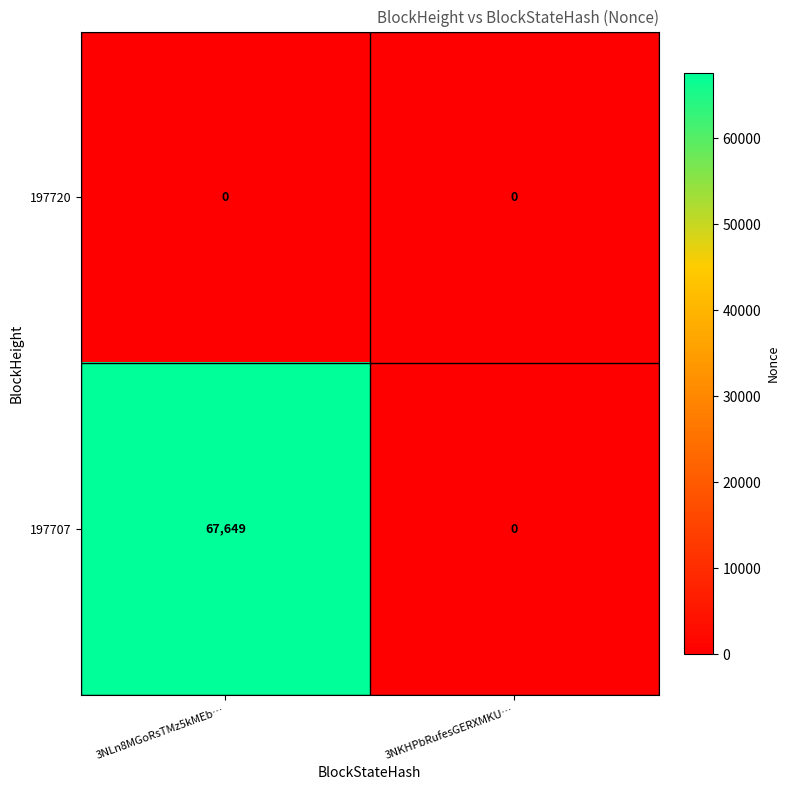

Rank the series by their maximum value, from highest to lowest.

197707, 197720